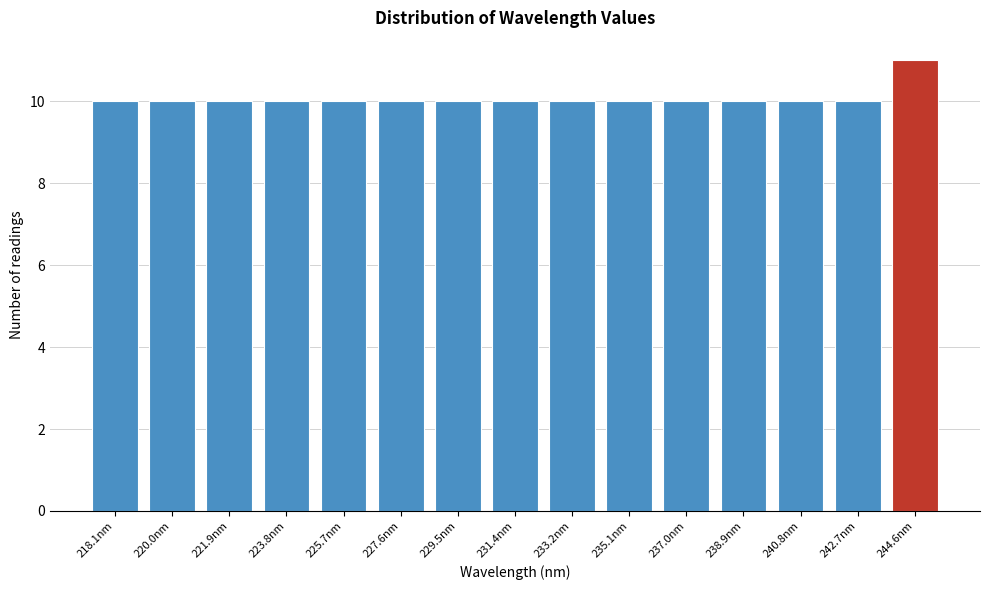

Reading right to left, list all the values displayed in this chart.

11	10	10	10	10	10	10	10	10	10	10	10	10	10	10